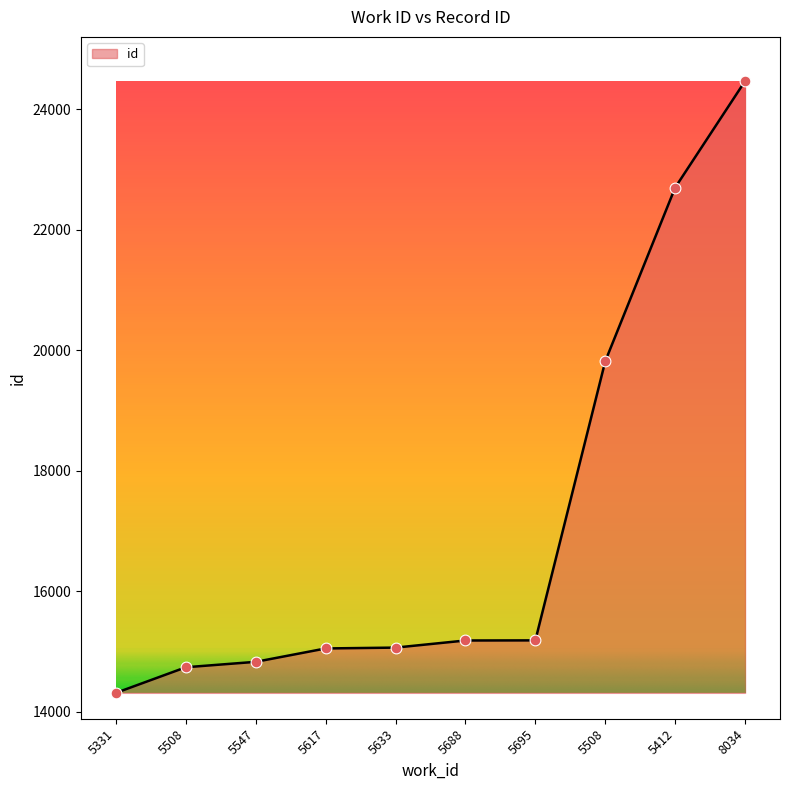

Between 5508 and 5412, which is larger?

5412